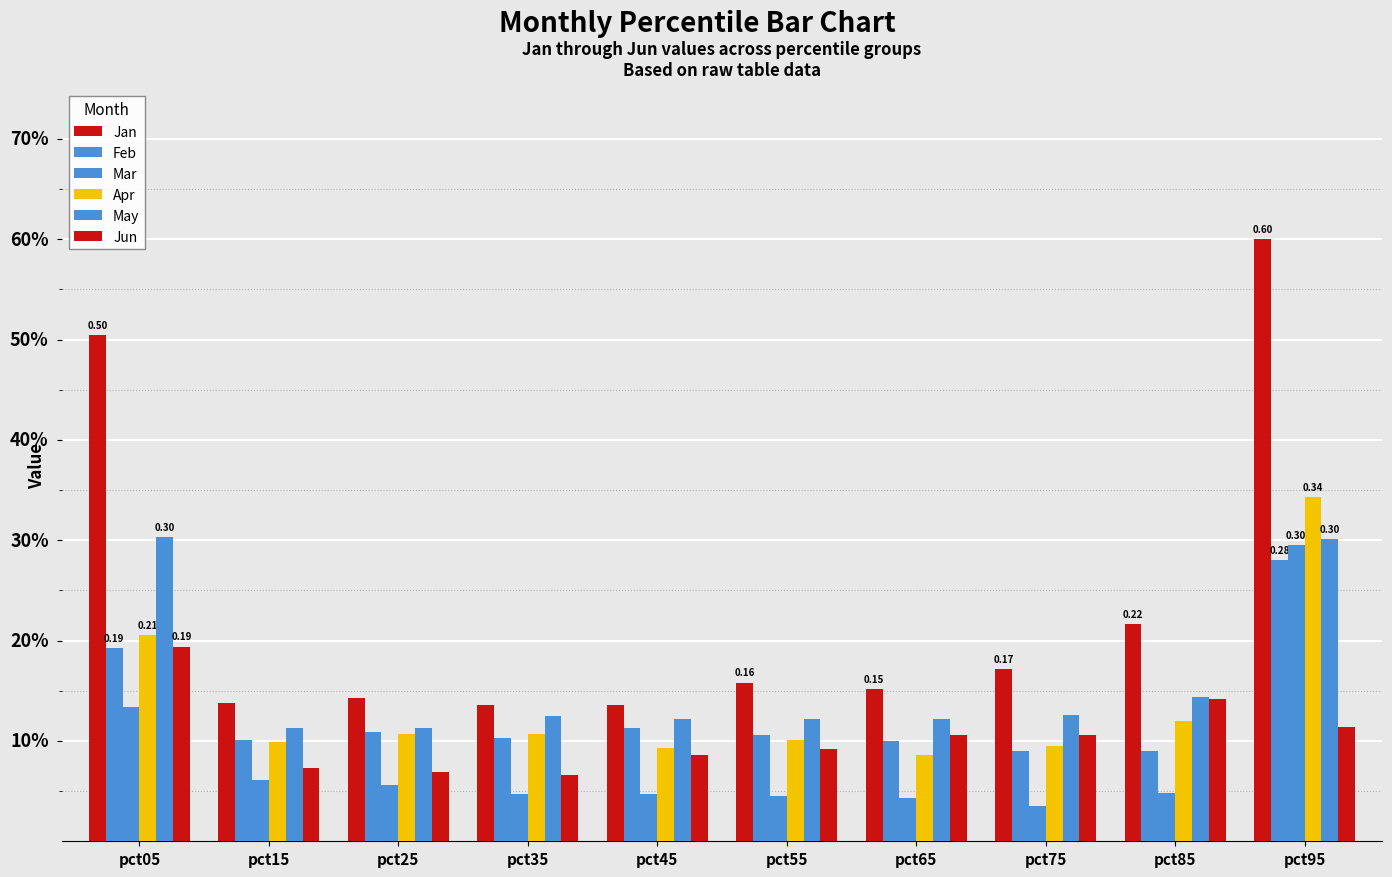

At which category is the sum across all series the highest?

pct95